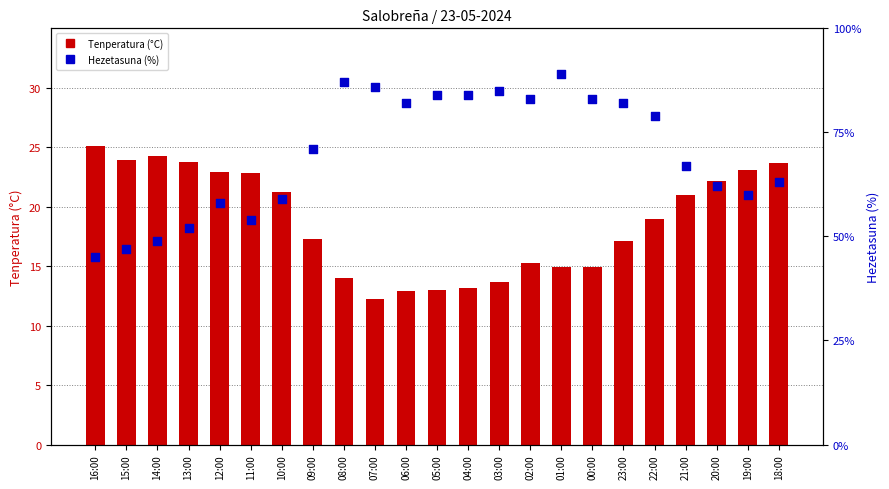

Is the value of Hezetasuna (%) at 22:00 greater than the value of Tenperatura (°C) at 10:00?

Yes